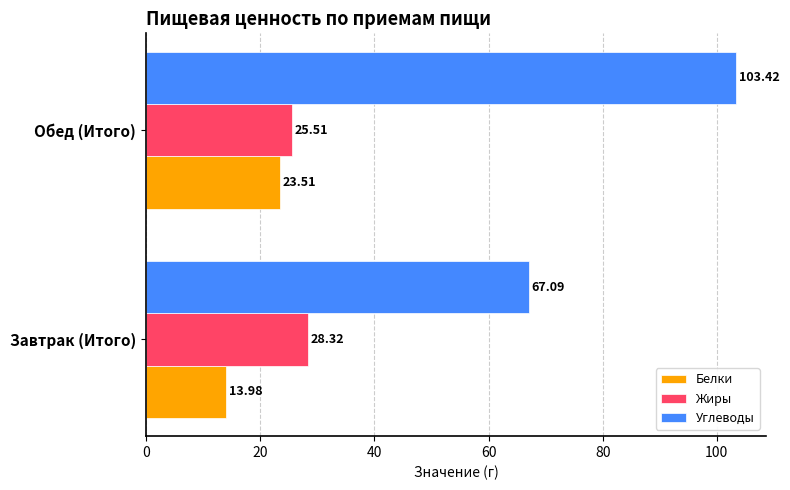

How many values in the Углеводы series are below 103?

1